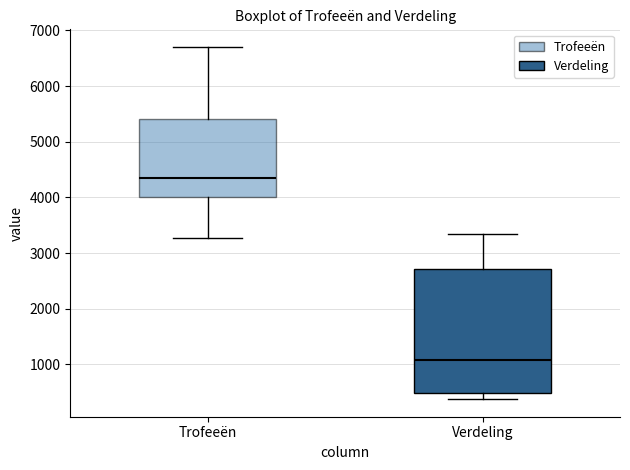

Which box is the tallest, from its lower edge to its upper edge?

Verdeling